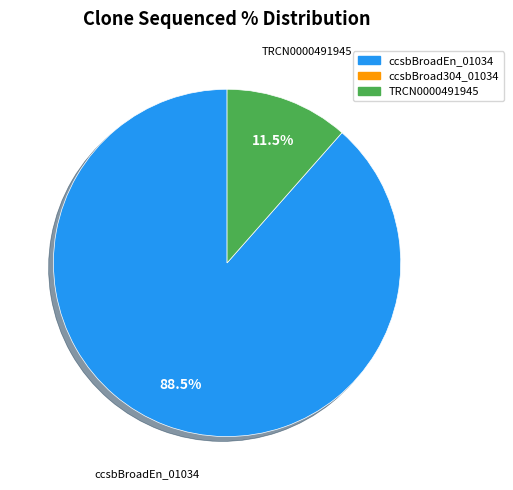

Is there a majority slice in this chart?

Yes